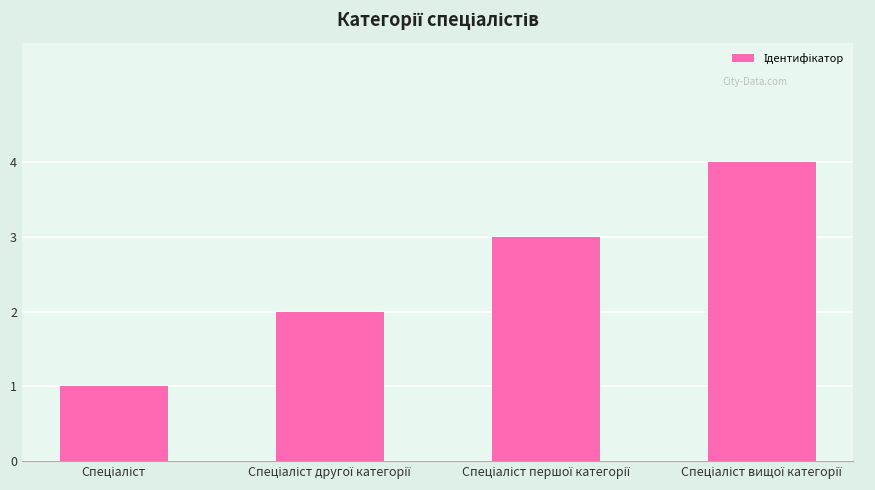

What is the difference between the maximum and minimum values?

3